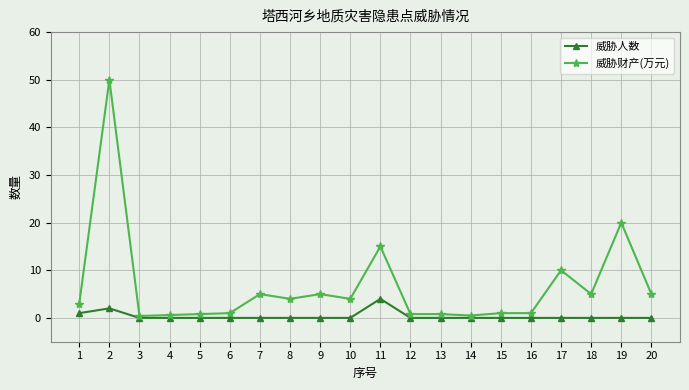

At which category does 威胁财产(万元) reach its first local peak?

2